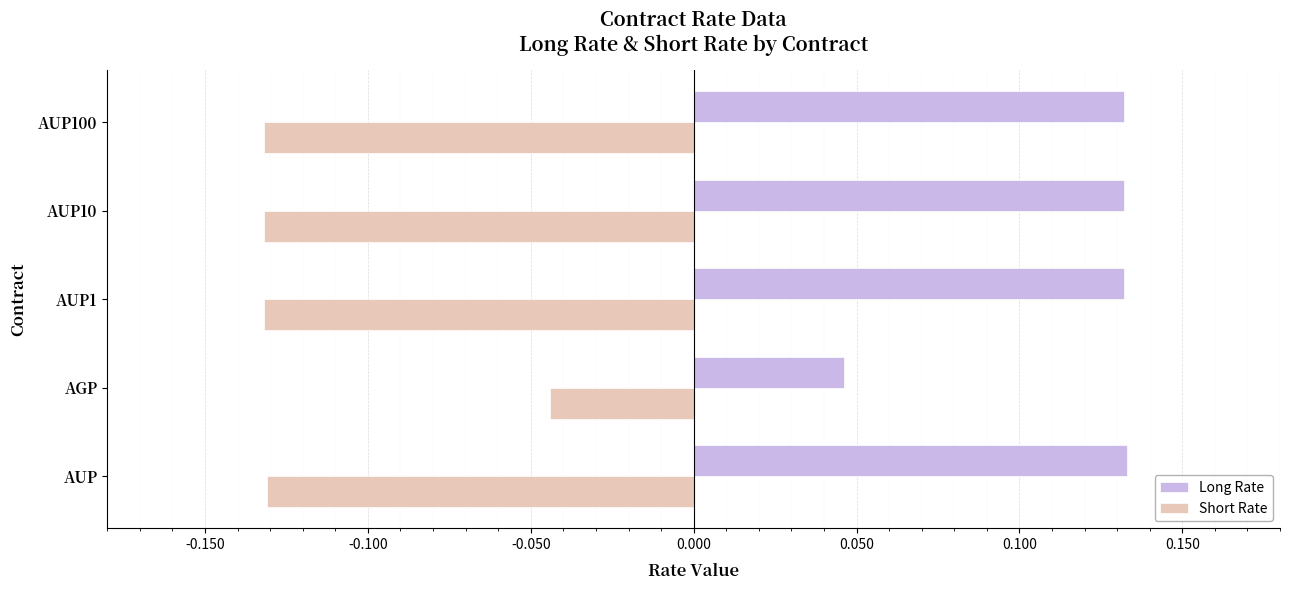

True or false: Short Rate has a value of -0.0 at AUP10.

False